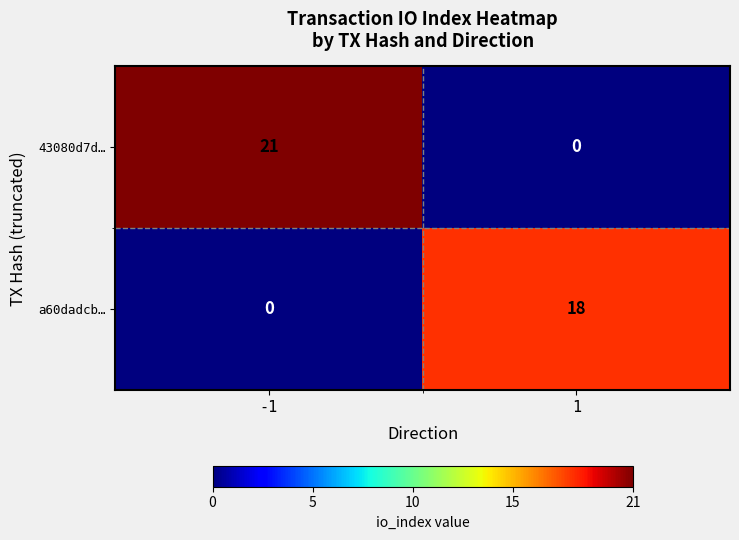

How many series are shown in this chart?

2